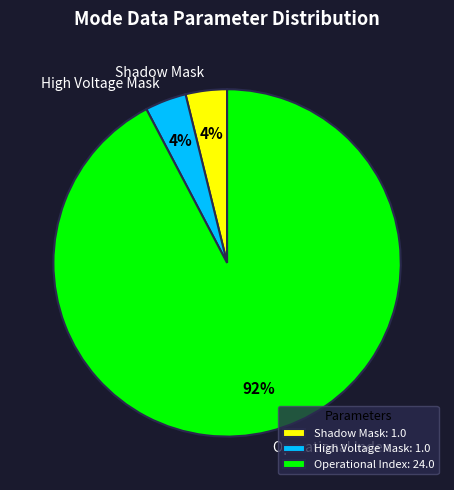

Which slice is the largest?

Operational Index